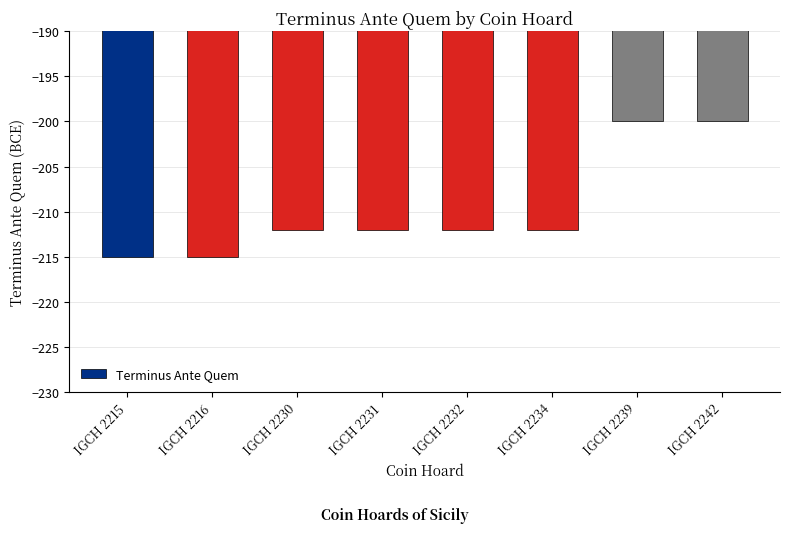

What is the maximum value shown in the chart?

-200